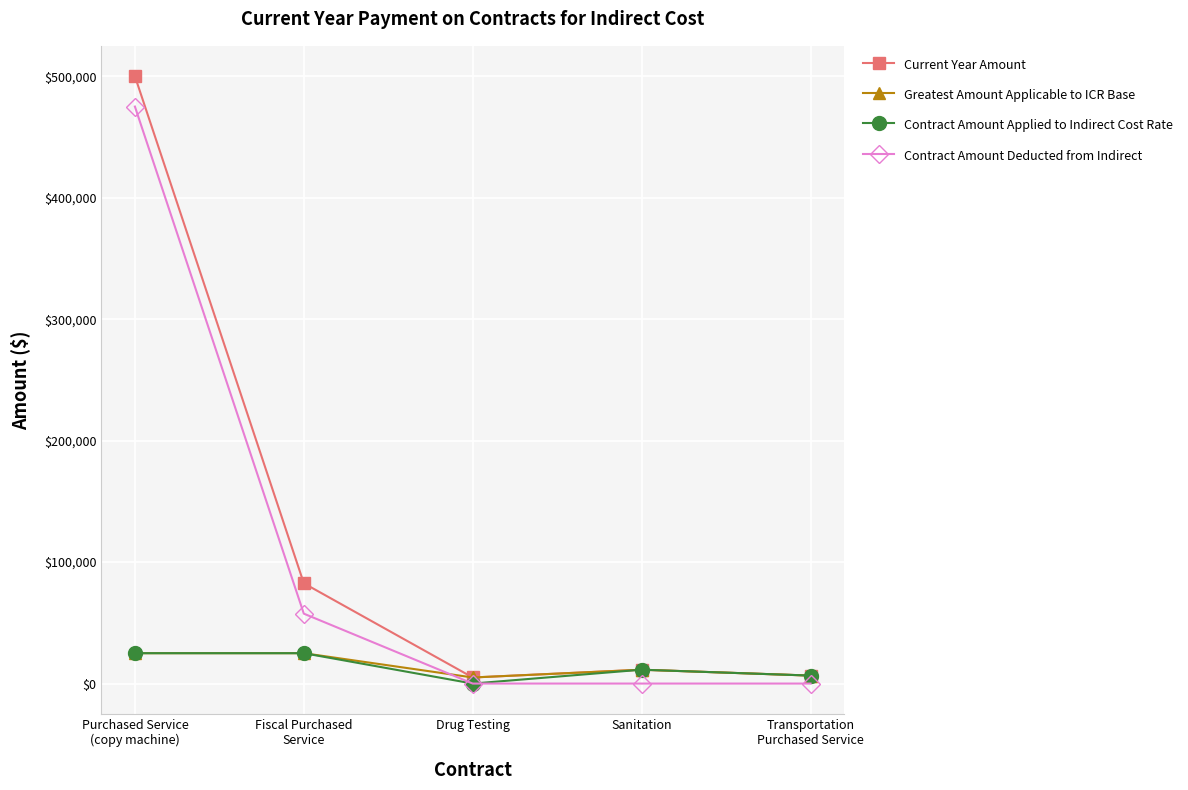

How many values in the Contract Amount Deducted from Indirect series exceed 0?

2